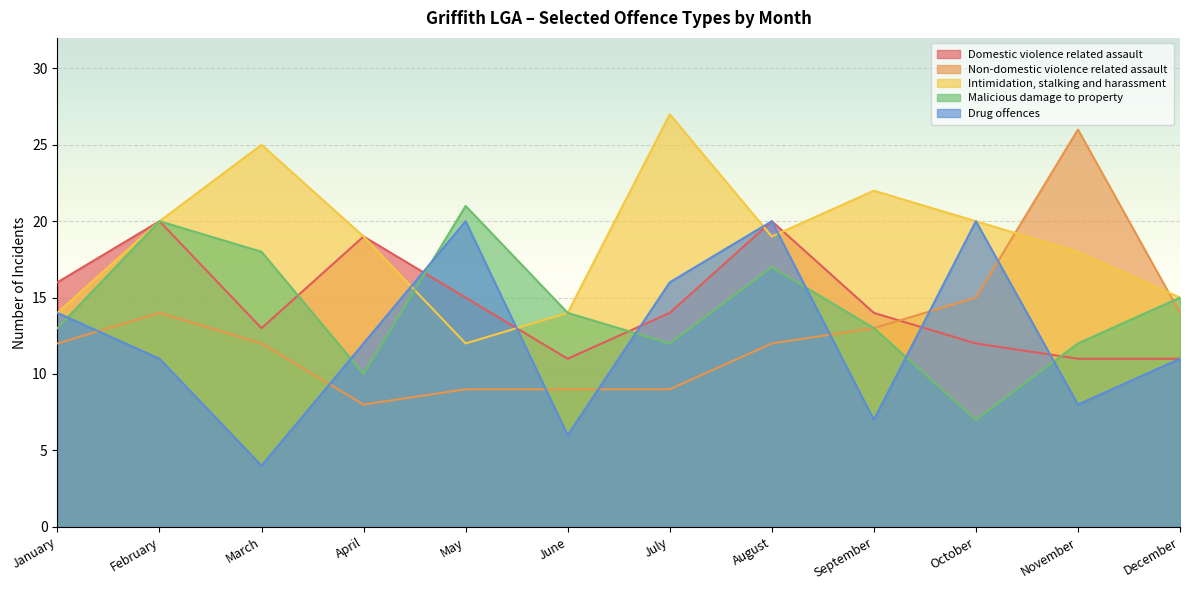

Reading right to left, list all the values displayed in this chart.

Domestic violence related assault: December=11	November=11	October=12	September=14	August=20	July=14	June=11	May=15	April=19	March=13	February=20	January=16
Non-domestic violence related assault: December=14	November=26	October=15	September=13	August=12	July=9	June=9	May=9	April=8	March=12	February=14	January=12
Intimidation, stalking and harassment: December=15	November=18	October=20	September=22	August=19	July=27	June=14	May=12	April=19	March=25	February=20	January=14
Malicious damage to property: December=15	November=12	October=7	September=13	August=17	July=12	June=14	May=21	April=10	March=18	February=20	January=13
Drug offences: December=11	November=8	October=20	September=7	August=20	July=16	June=6	May=20	April=12	March=4	February=11	January=14